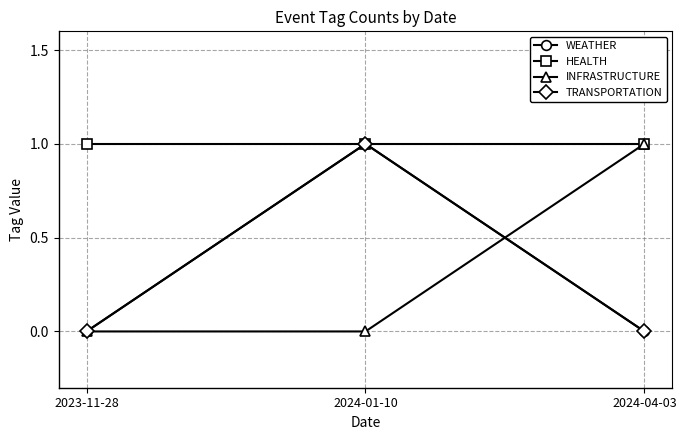

Is this an area chart (filled region under the line)?

No